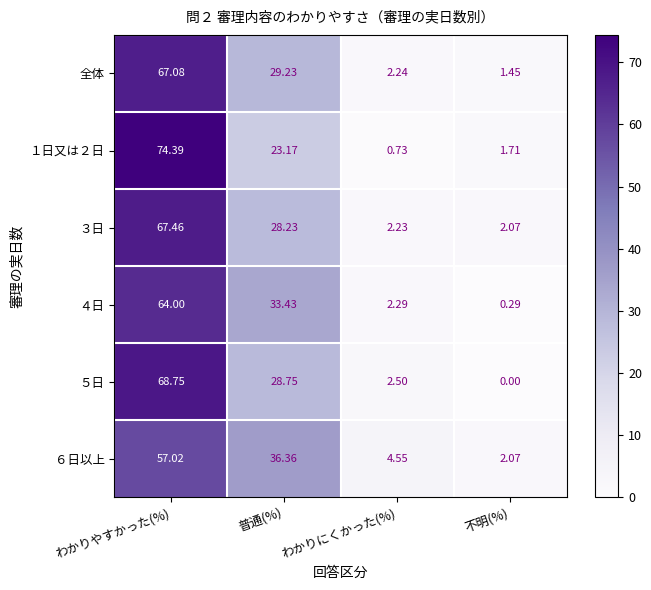

Which label corresponds to the smallest value in the chart?

不明(%)